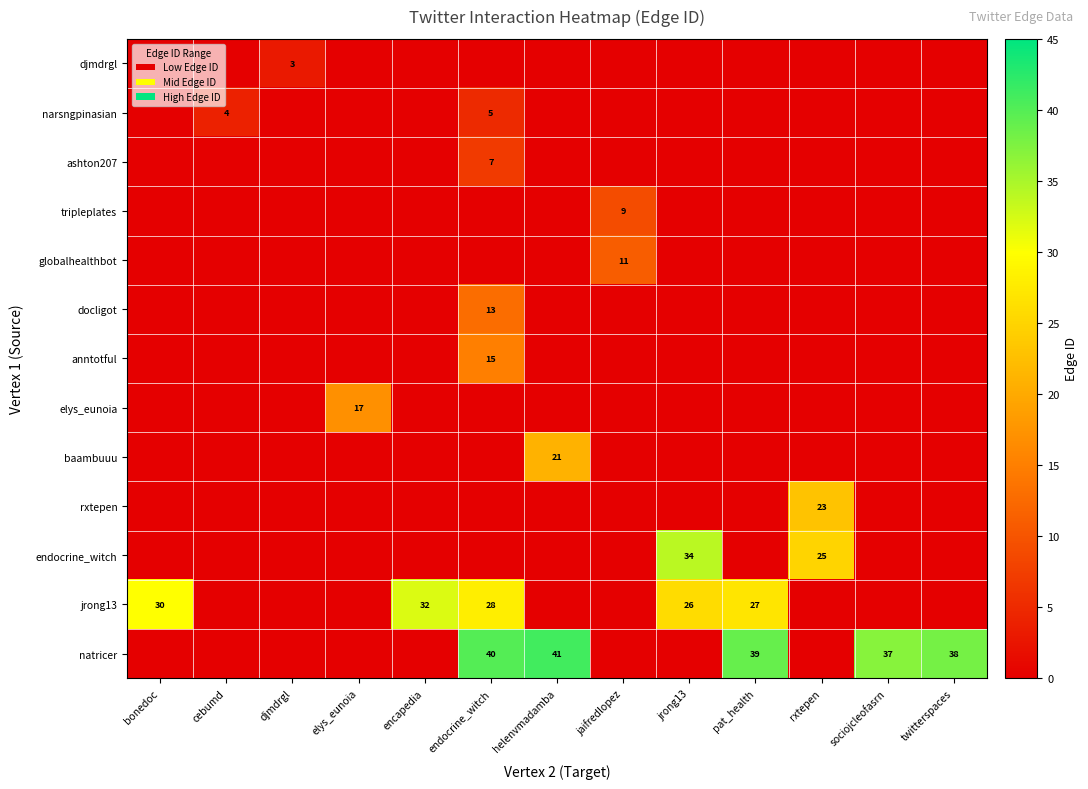

Rank the categories by row_9 value from highest to lowest.

rxtepen, bonedoc, cebumd, djmdrgl, elys_eunoia, encapedia, endocrine_witch, helenvmadamba, jaifredlopez, jrong13, pat_health, sociojcleofasrn, twitterspaces